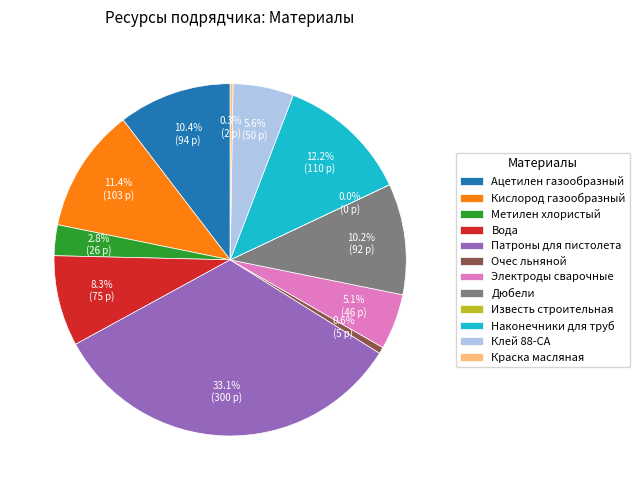

True or false: Очес льняной accounts for 1% of the total.

True